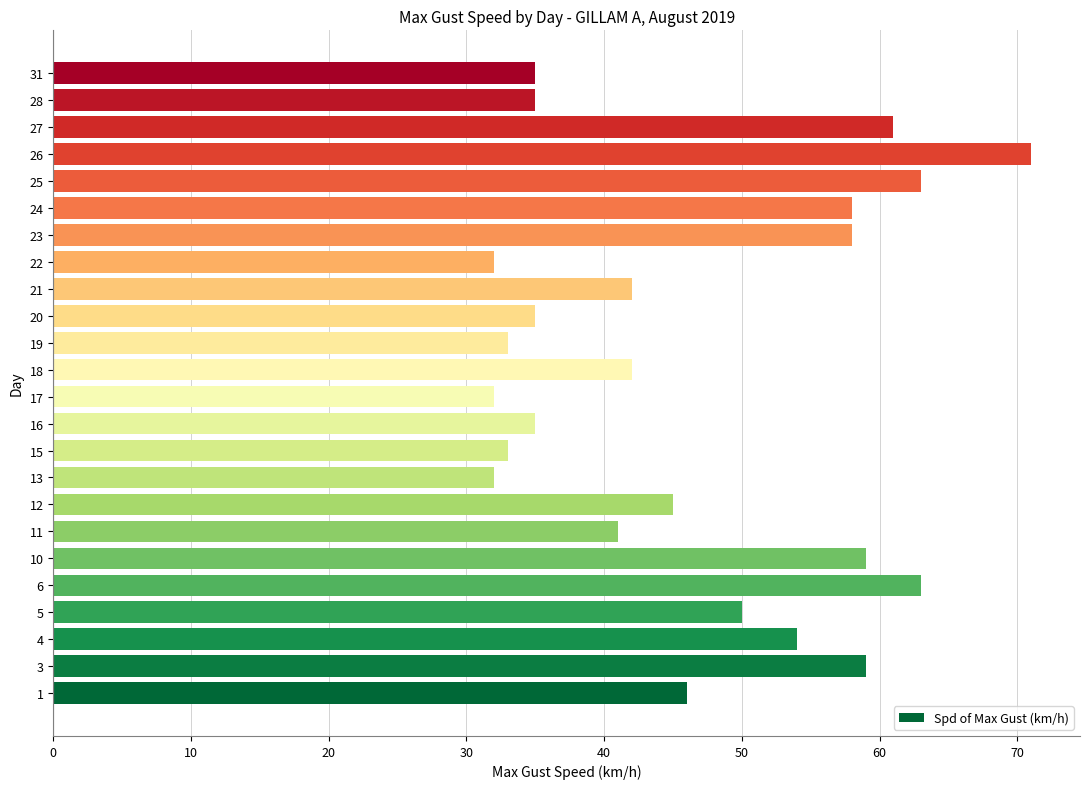

What is the greatest value displayed?

71